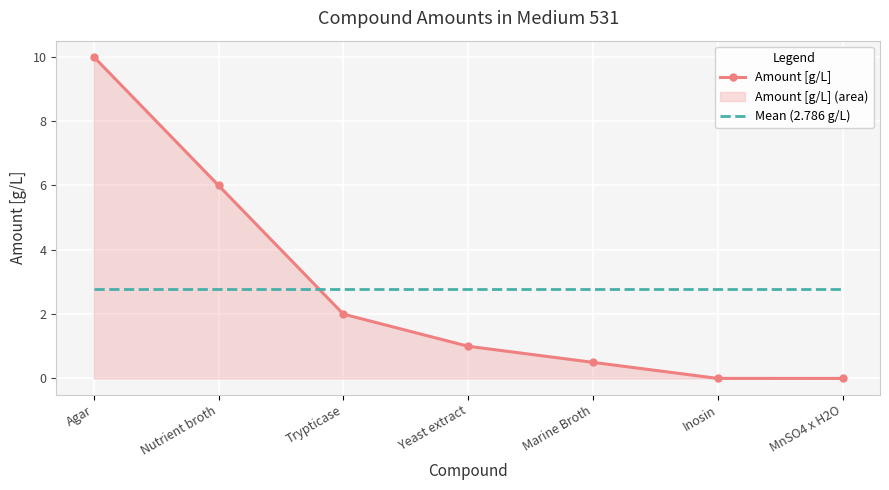

The Mean (2.786 g/L) series shows 0.8 at Yeast extract. True or false?

False